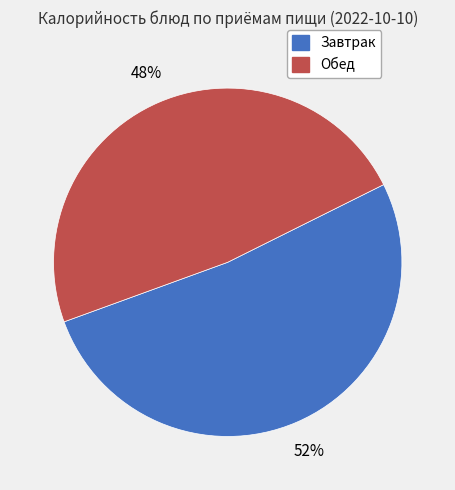

Rank the categories by value from lowest to highest.

Обед, Завтрак